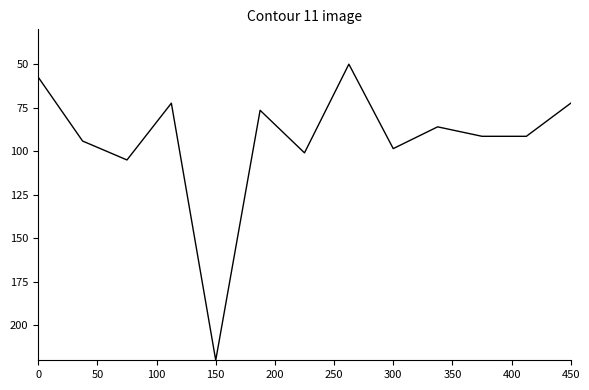

Does the chart display data point markers on the line(s)?

No